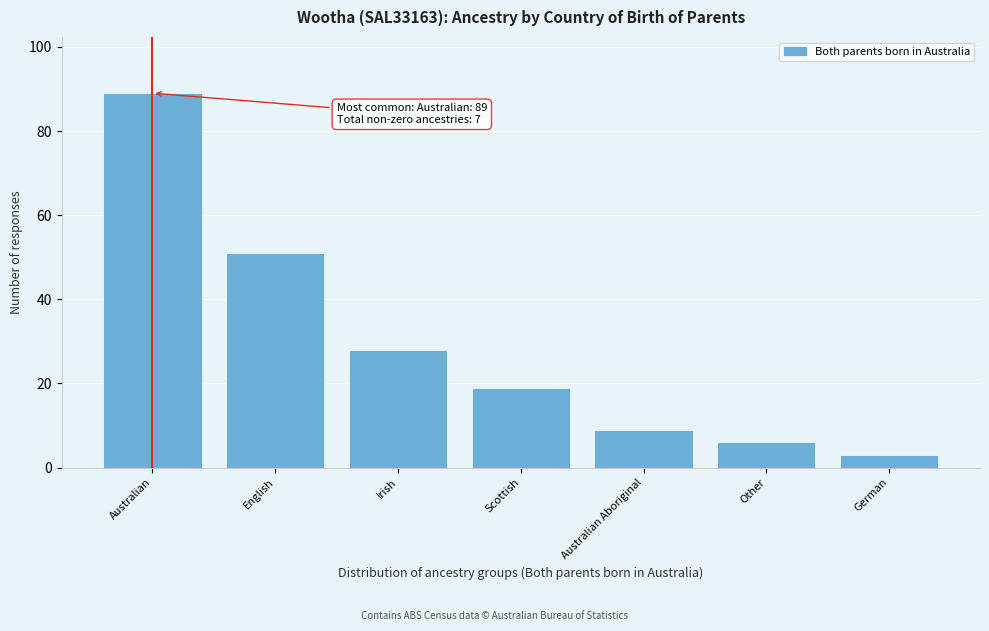

Reading left to right, extract all data points from this chart.

Australian=89	English=51	Irish=28	Scottish=19	Australian Aboriginal=9	Other=6	German=3